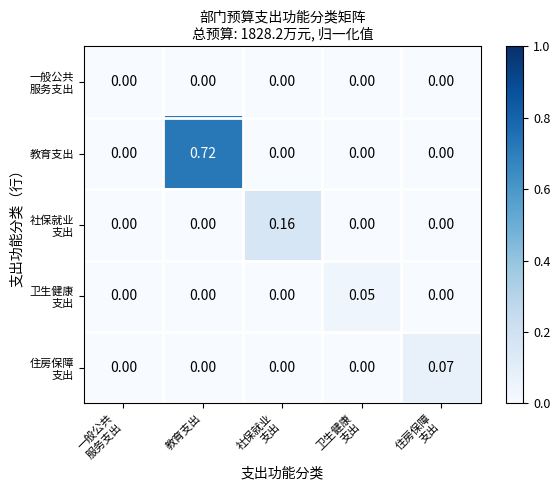

Which series has the widest spread of values?

教育支出